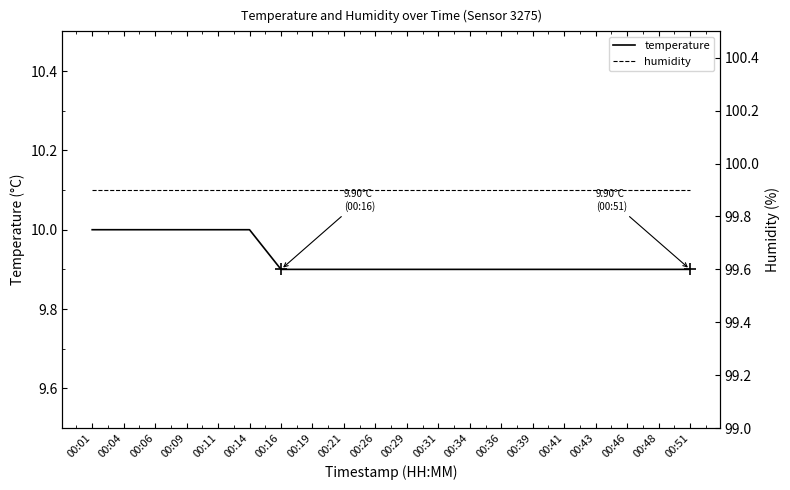

How many series are shown in this chart?

2